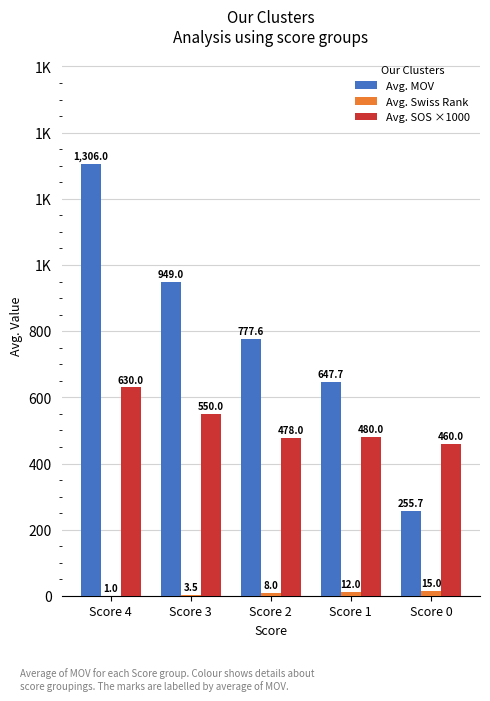

At how many categories does at least one series exceed 593?

4